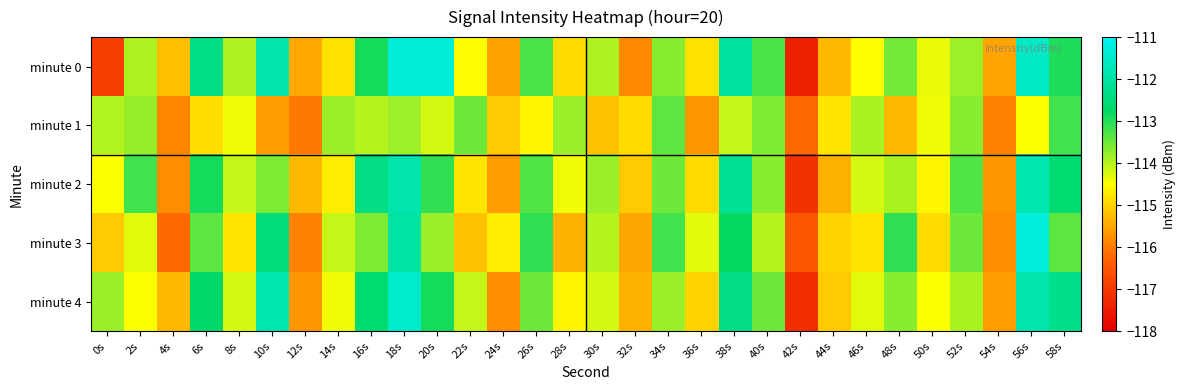

Reading left to right, what are all the values shown in this chart?

minute 0: 0s=-116.9	2s=-113.9	4s=-115.2	6s=-112.4	8s=-113.9	10s=-111.9	12s=-115.5	14s=-114.8	16s=-112.9	18s=-111.3	20s=-111.3	22s=-114.6	24s=-115.5	26s=-113.3	28s=-114.9	30s=-113.9	32s=-115.8	34s=-113.7	36s=-114.8	38s=-112.0	40s=-113.3	42s=-117.4	44s=-115.3	46s=-114.5	48s=-113.5	50s=-114.3	52s=-113.8	54s=-115.5	56s=-111.6	58s=-112.9
minute 1: 0s=-114.0	2s=-113.8	4s=-115.9	6s=-114.9	8s=-114.4	10s=-115.6	12s=-116.0	14s=-113.8	16s=-114.0	18s=-113.8	20s=-114.2	22s=-113.5	24s=-115.1	26s=-114.6	28s=-113.8	30s=-115.2	32s=-114.9	34s=-113.4	36s=-115.7	38s=-114.1	40s=-113.6	42s=-116.2	44s=-114.8	46s=-113.9	48s=-115.3	50s=-114.4	52s=-113.7	54s=-115.9	56s=-114.5	58s=-113.2
minute 2: 0s=-114.5	2s=-113.2	4s=-115.8	6s=-112.9	8s=-114.1	10s=-113.6	12s=-115.3	14s=-114.7	16s=-112.4	18s=-111.9	20s=-113.1	22s=-114.8	24s=-115.6	26s=-113.3	28s=-114.4	30s=-113.8	32s=-115.1	34s=-113.5	36s=-114.9	38s=-112.2	40s=-113.7	42s=-117.1	44s=-115.4	46s=-114.2	48s=-113.9	50s=-114.6	52s=-113.3	54s=-115.7	56s=-111.8	58s=-112.6
minute 3: 0s=-115.1	2s=-114.3	4s=-116.2	6s=-113.4	8s=-114.8	10s=-112.5	12s=-115.9	14s=-114.1	16s=-113.6	18s=-112.0	20s=-113.8	22s=-115.2	24s=-114.7	26s=-113.1	28s=-115.4	30s=-114.0	32s=-115.5	34s=-113.2	36s=-114.3	38s=-112.8	40s=-114.0	42s=-116.5	44s=-115.0	46s=-114.8	48s=-113.1	50s=-114.9	52s=-113.5	54s=-115.8	56s=-111.3	58s=-113.4
minute 4: 0s=-113.8	2s=-114.5	4s=-115.3	6s=-112.7	8s=-114.2	10s=-111.8	12s=-115.7	14s=-114.4	16s=-112.6	18s=-111.5	20s=-112.9	22s=-114.1	24s=-115.8	26s=-113.5	28s=-114.6	30s=-114.2	32s=-115.4	34s=-113.8	36s=-115.0	38s=-112.4	40s=-113.5	42s=-117.2	44s=-115.1	46s=-114.3	48s=-113.7	50s=-114.5	52s=-113.9	54s=-115.6	56s=-111.9	58s=-112.3